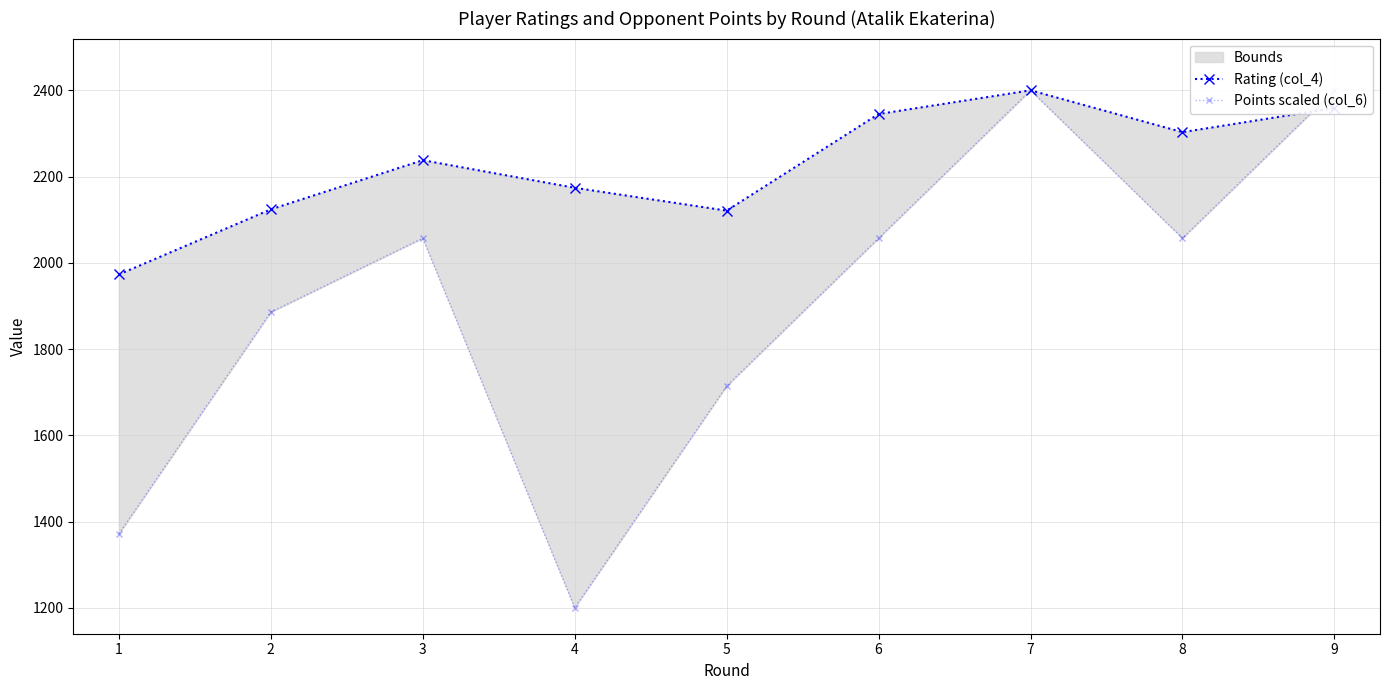

Which series changed the most between 2 and 6?

Rating (col_4)